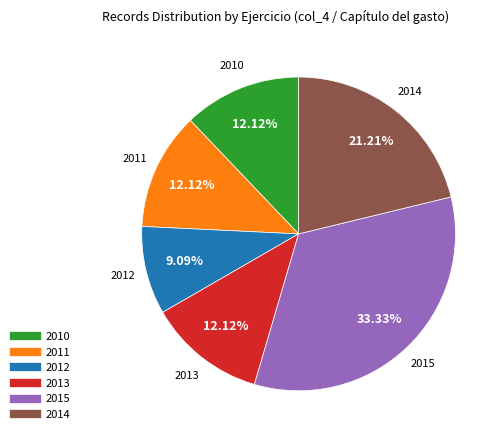

What is the largest slice in the pie chart?

2015